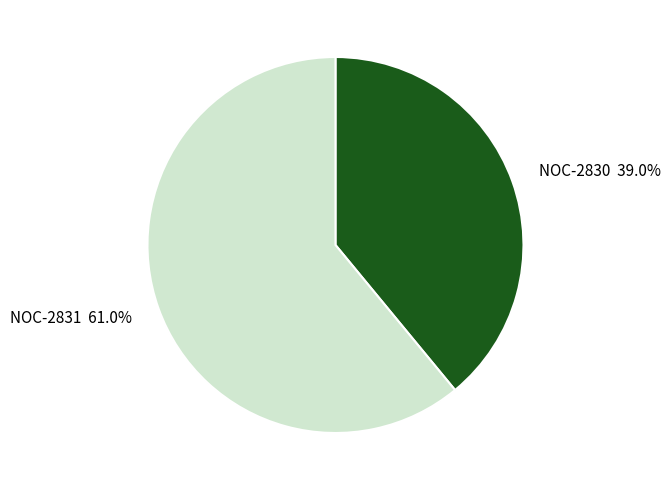

Combined, what portion of the pie is NOC-2831 and NOC-2830?

100.0%